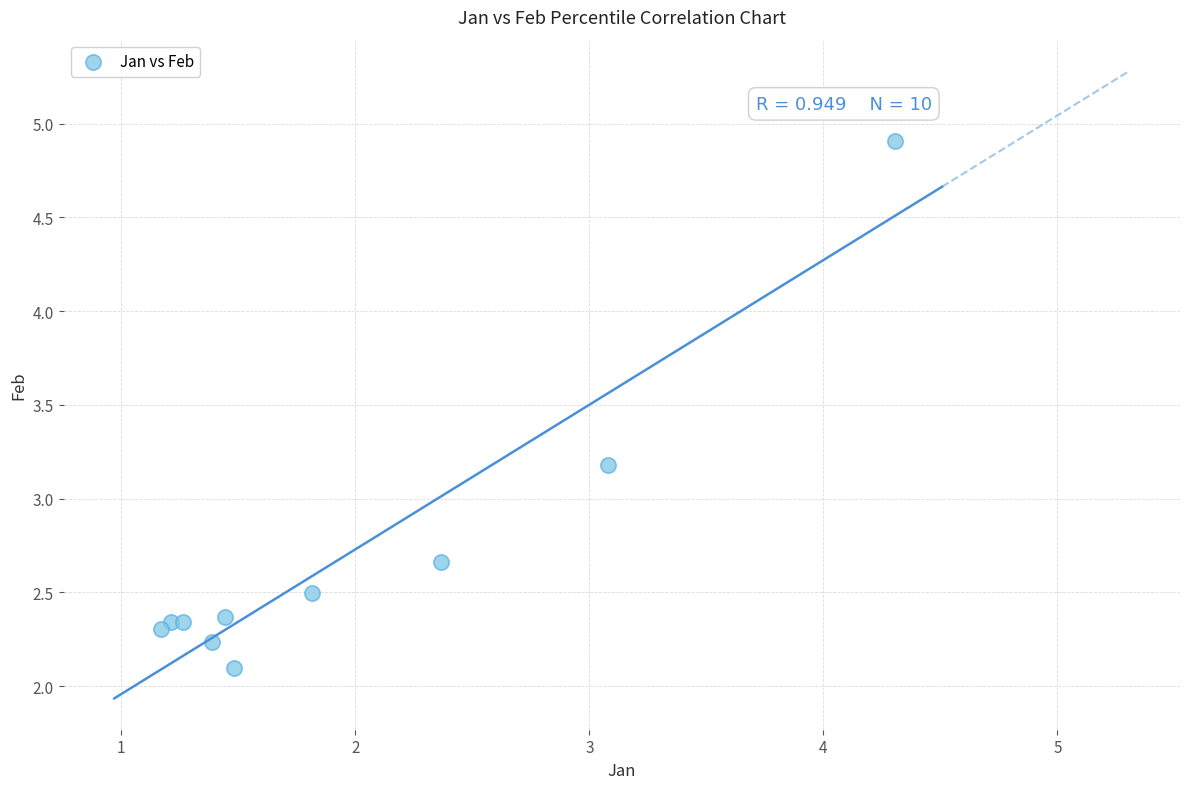

What Y value in the scatter plot is closest to 3?

3.2